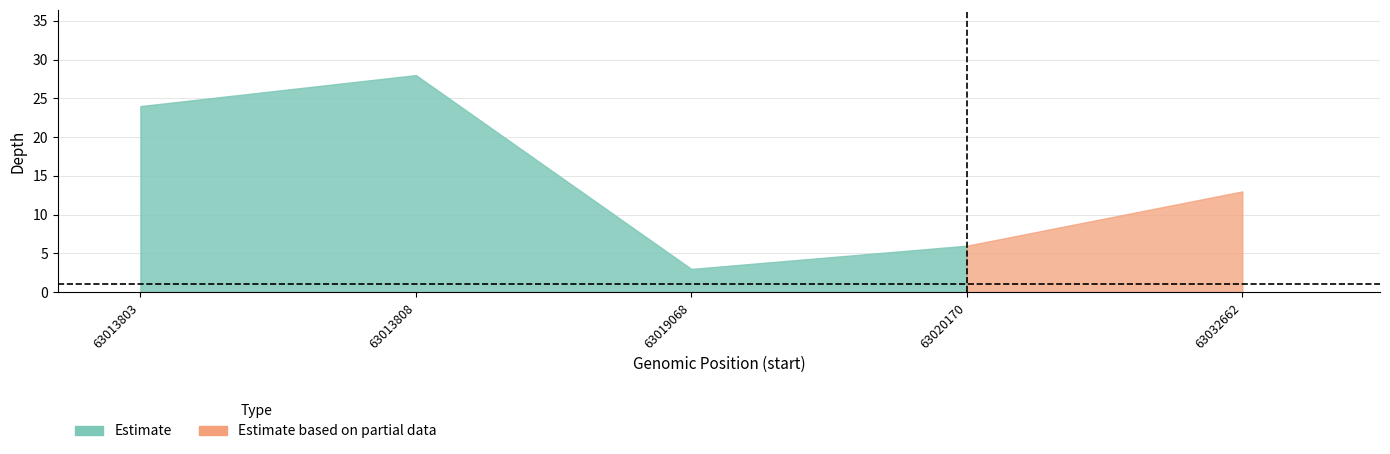

Rank the categories by value from highest to lowest.

63013808, 63013803, 63032662, 63020170, 63019068